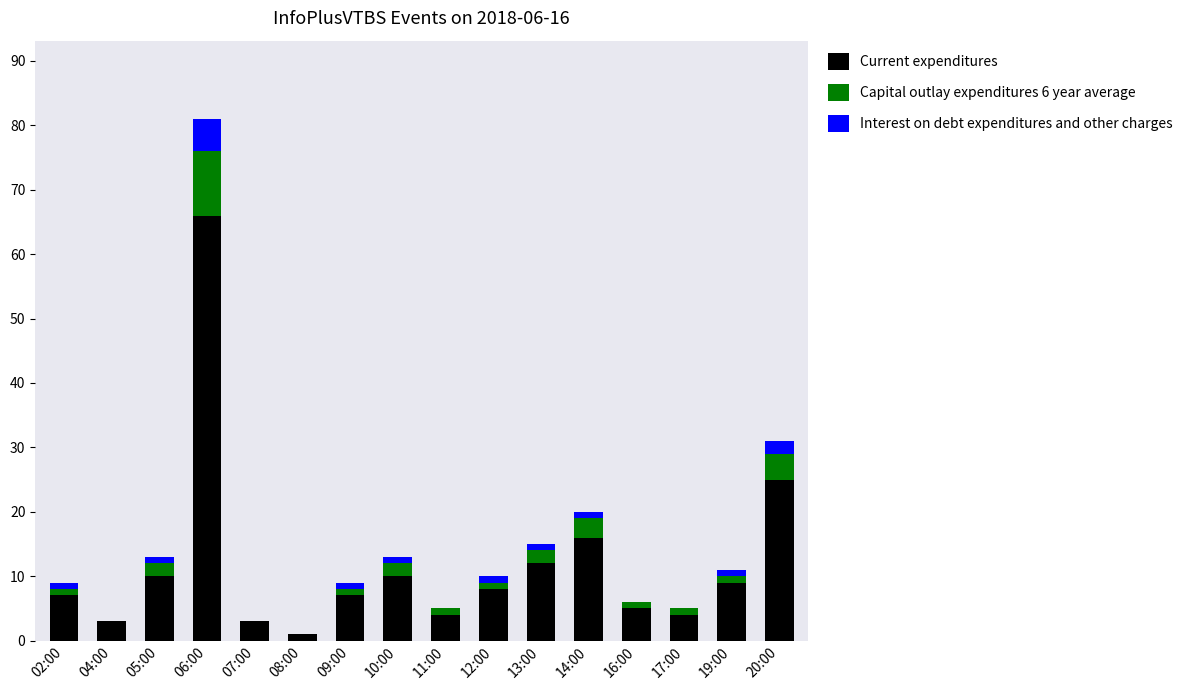

At which label does Current expenditures reach its peak?

06:00